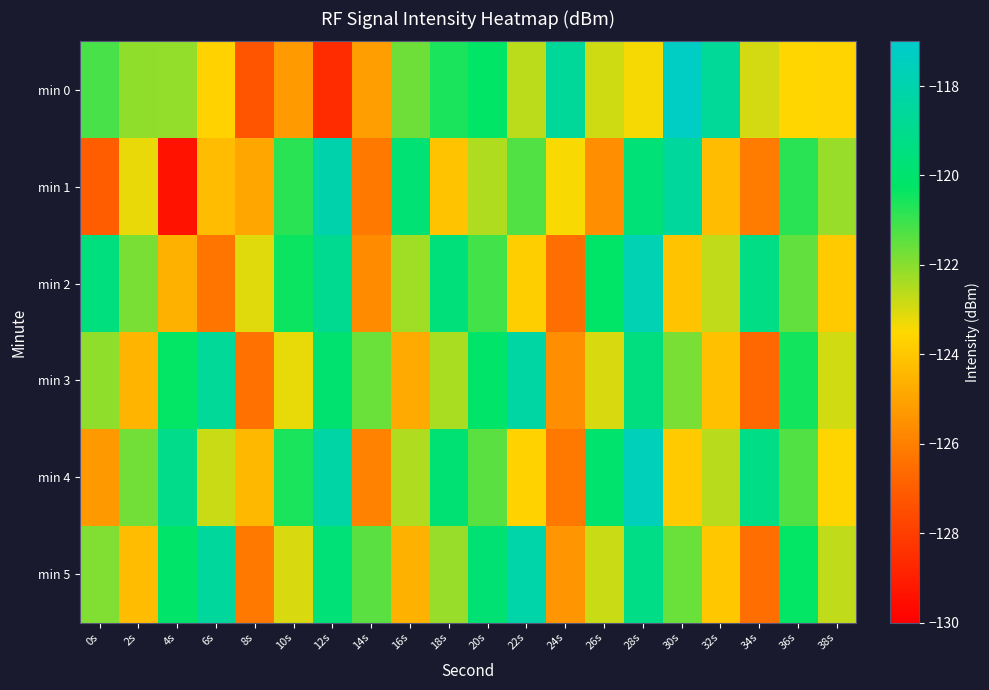

Which series has the widest spread of values?

min 1